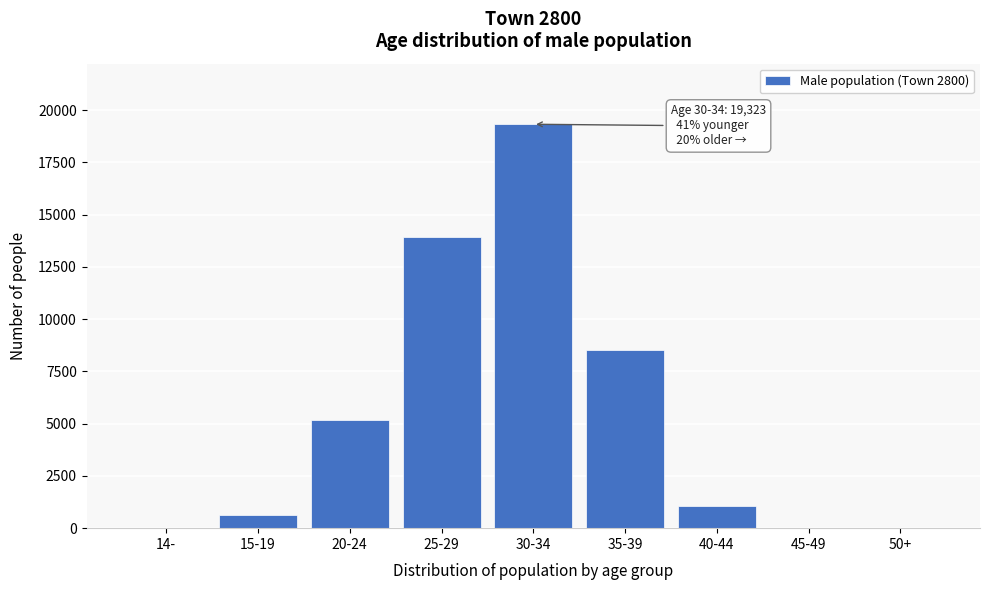

At which category does the chart reach its peak across all series?

30-34